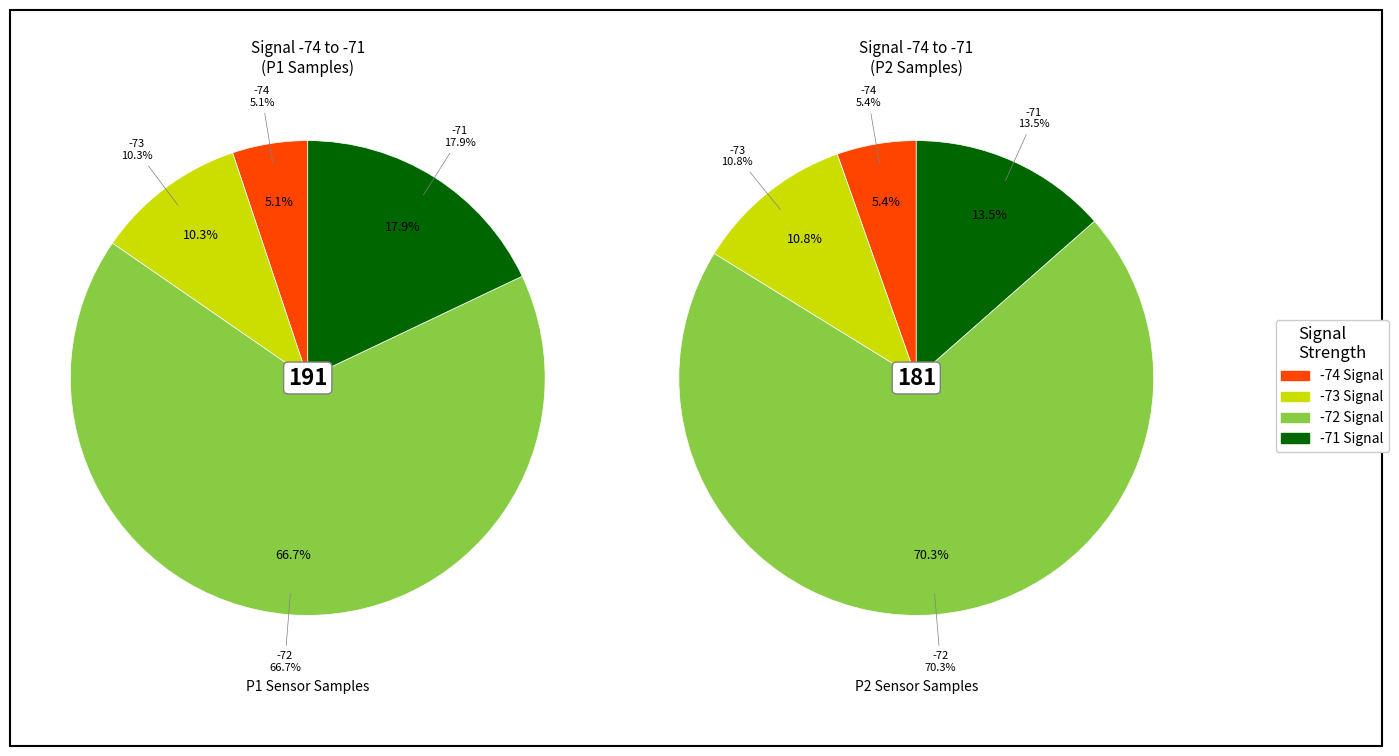

Does 18 account for over 50% of the chart?

No